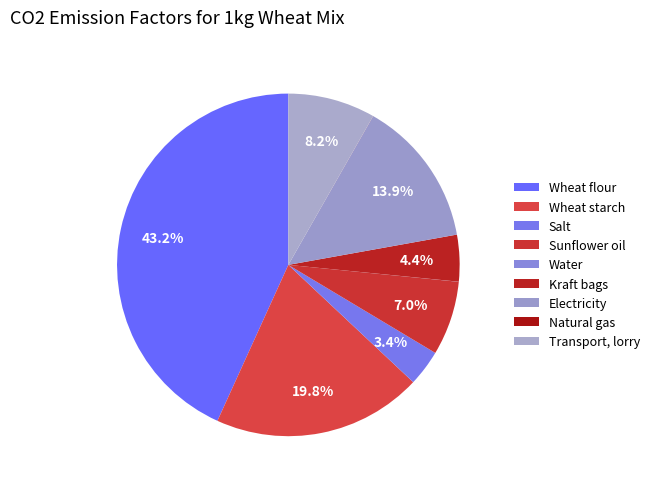

To the nearest percent, what is the combined percentage of Transport, lorry and Wheat flour?

51%